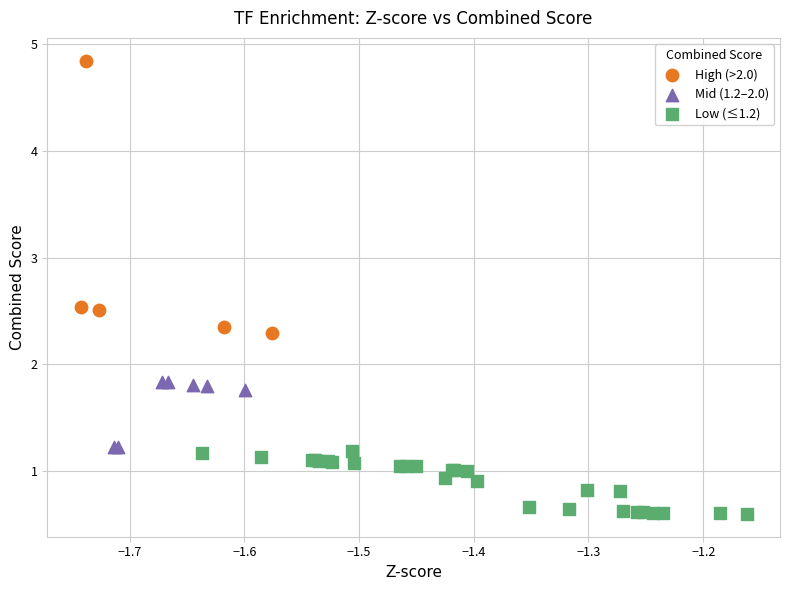

Which series has the largest Y range (max minus min)?

High (>2.0)